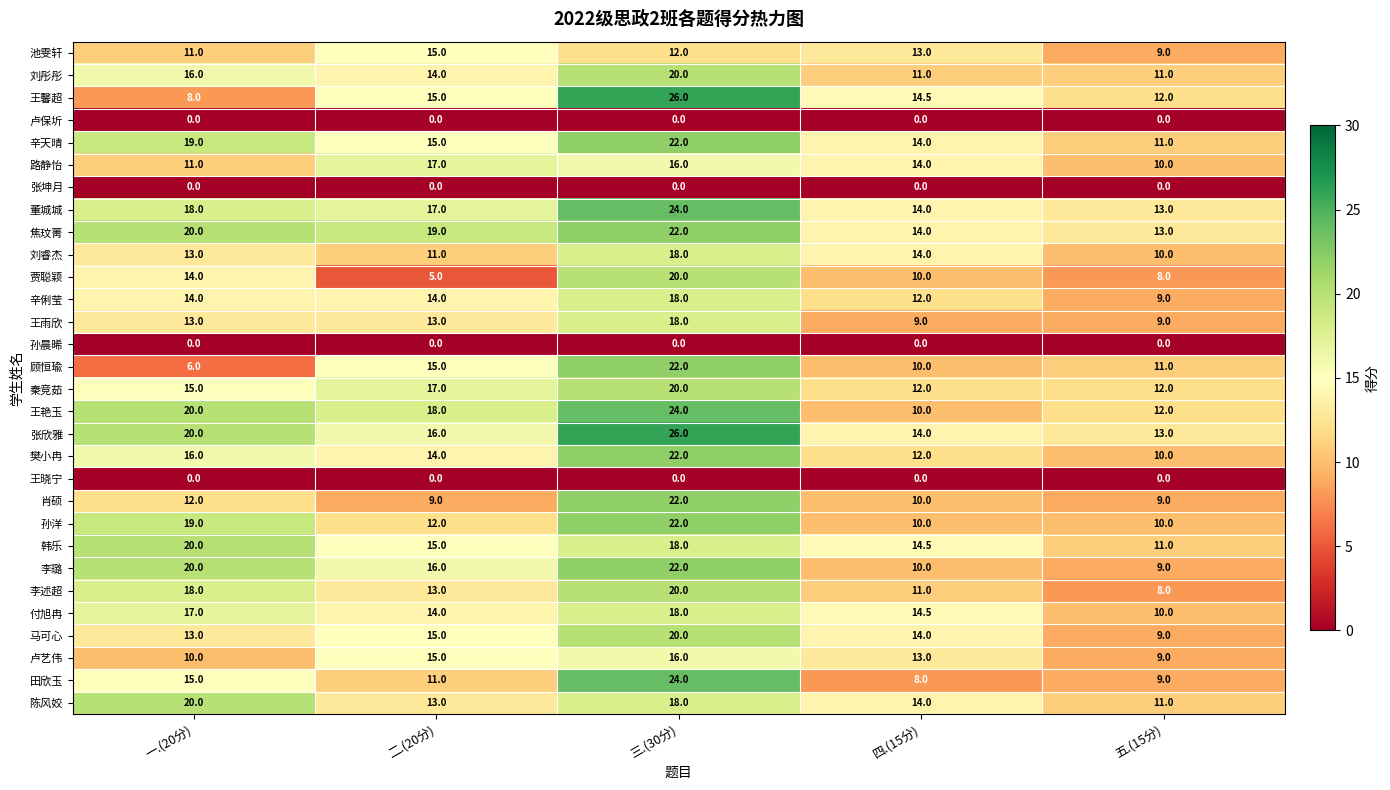

True or false: 卢艺伟 has a value of 3.7 at 四.(15分).

False